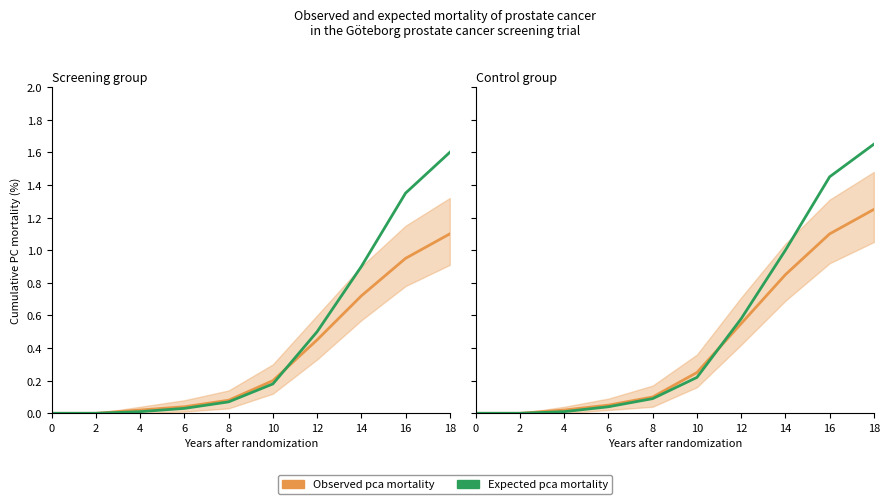

At which category is the sum across all series the highest?

18